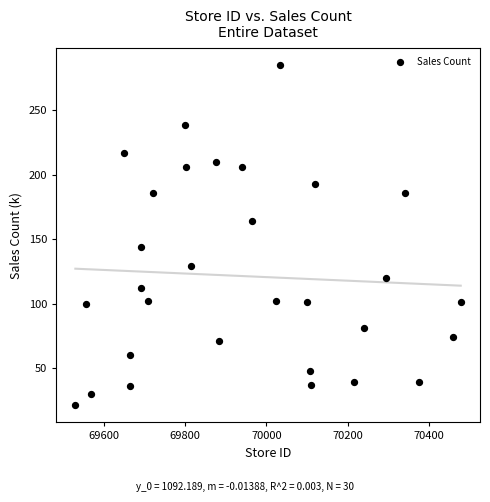

What is the range of Y values (max minus min)?

264